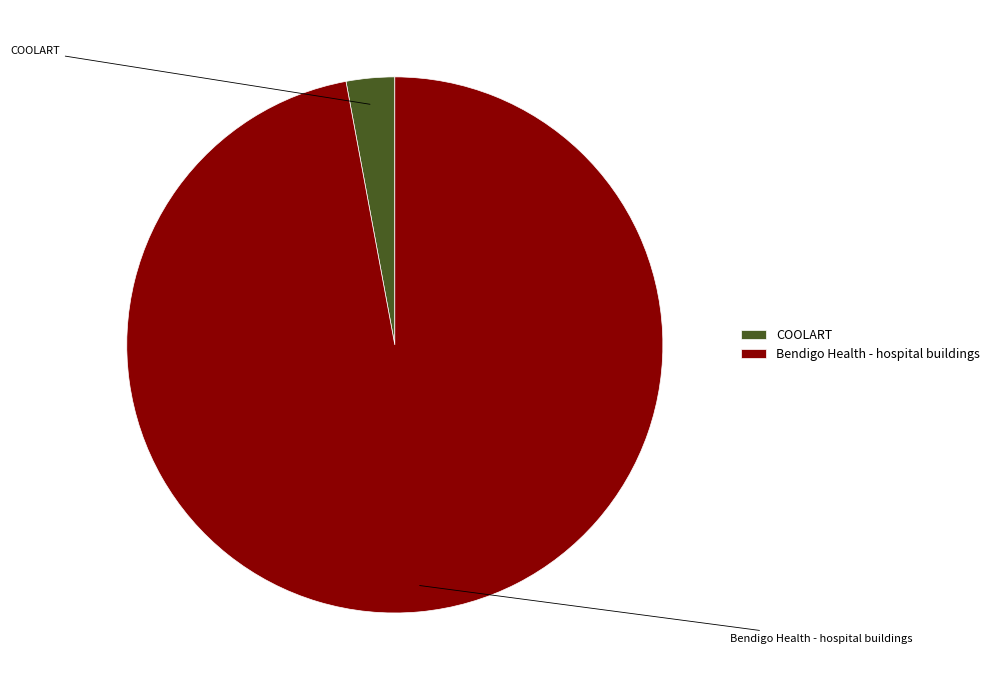

Is it true that COOLART is 3% of the pie?

True